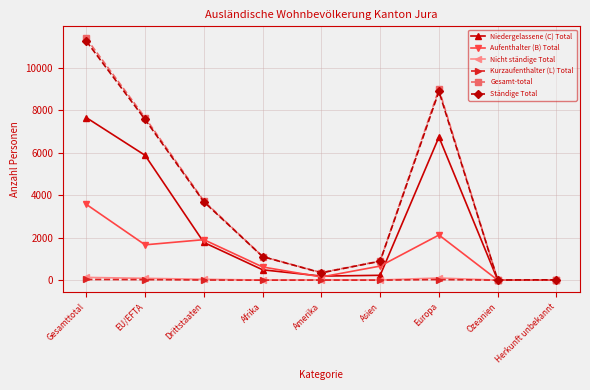

True or false: Aufenthalter (B) Total has more than 2 points higher than both neighbors.

False